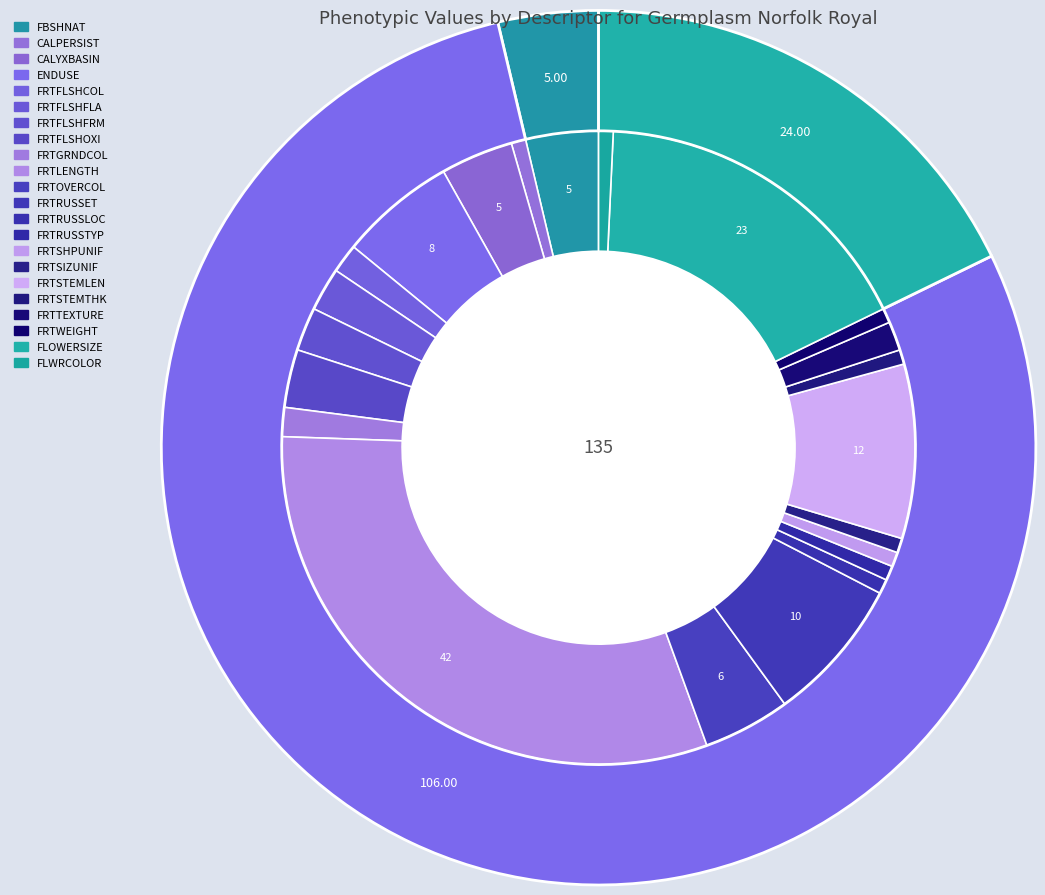

Which category has the smallest portion of the pie?

CALPERSIST